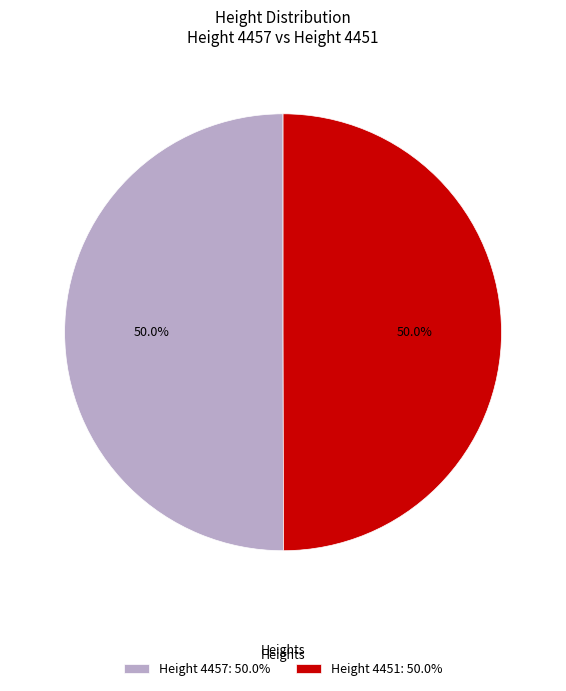

What percentage is NOT represented by Height 4451: 50.0%?

50.0%